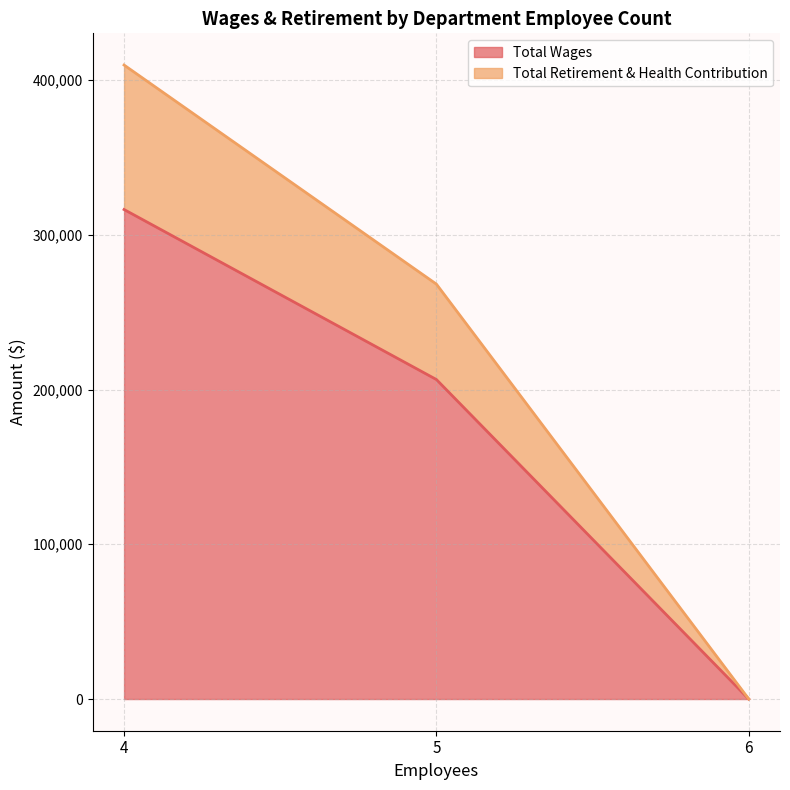

What is the difference between the Total Retirement & Health Contribution values at 4 and 6?

409700